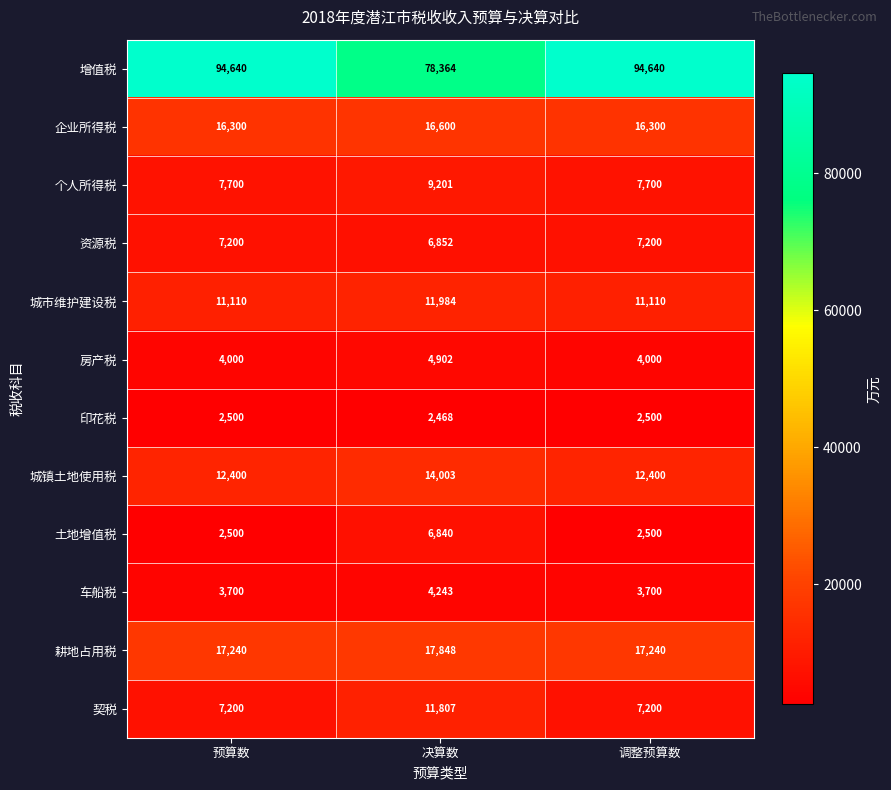

Between 预算数 and 决算数, which series saw the biggest shift?

增值税